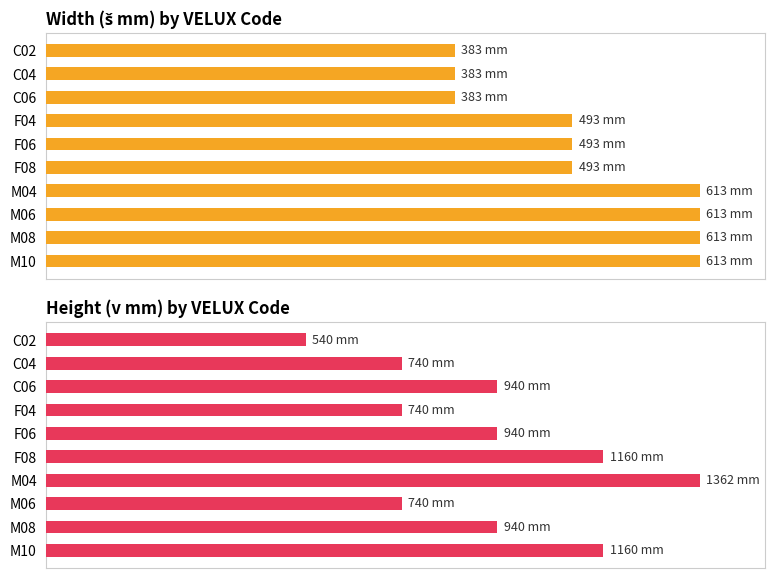

Rank the series by their maximum value, from lowest to highest.

Width, Height